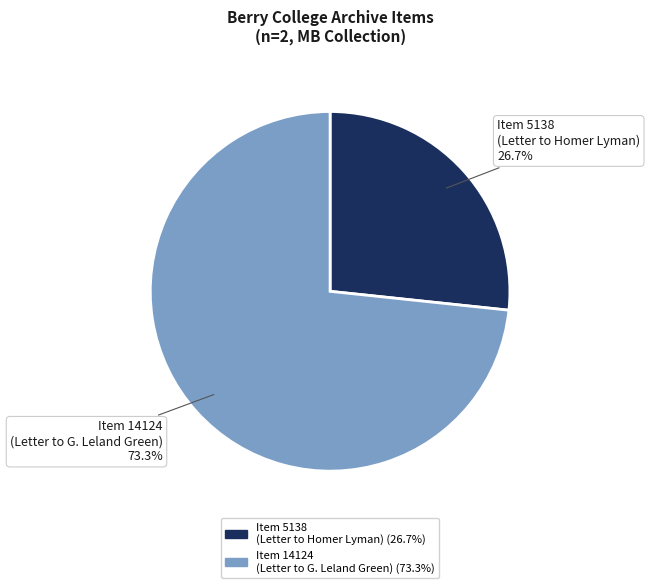

Approximately how many times larger is the value at Item 5138 (Letter to Homer Lyman) compared to Item 14124 (Letter to G. Leland Green)?

0.4